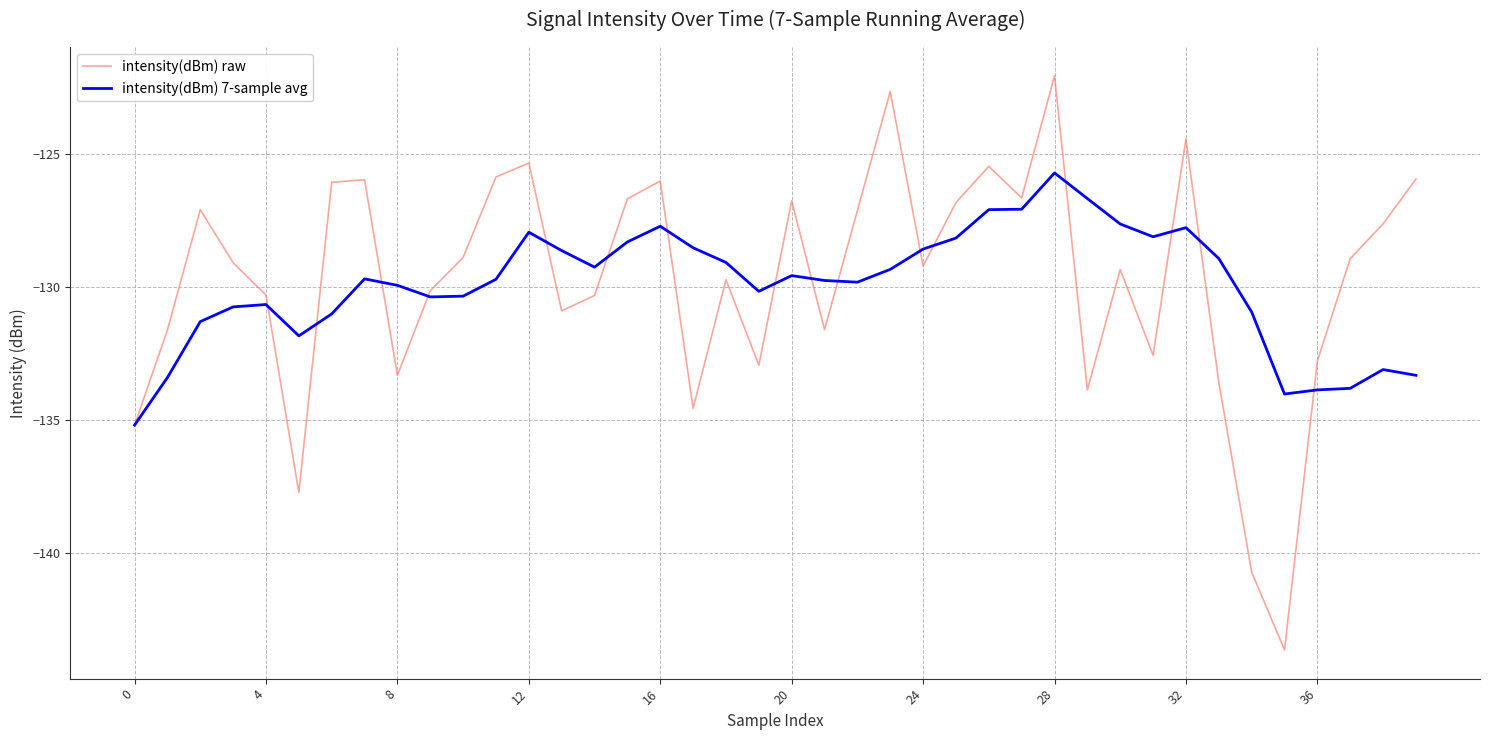

At how many categories does at least one series exceed -125?

3